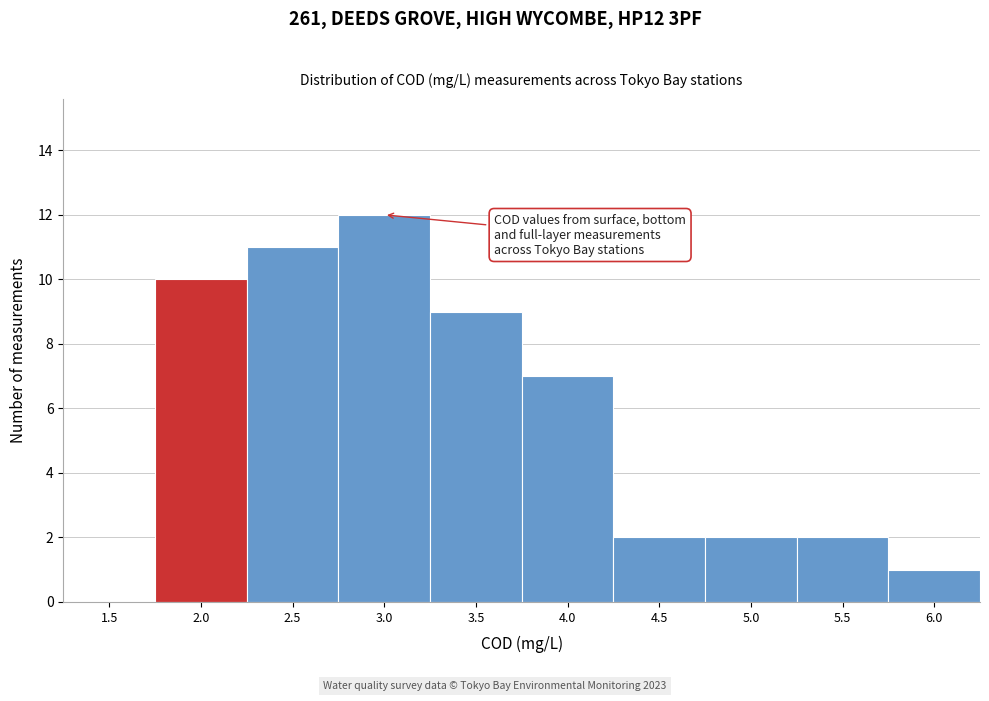

Reading left to right, transcribe all the data shown in this chart.

1.5=0	2.0=10	2.5=11	3.0=12	3.5=9	4.0=7	4.5=2	5.0=2	5.5=2	6.0=1